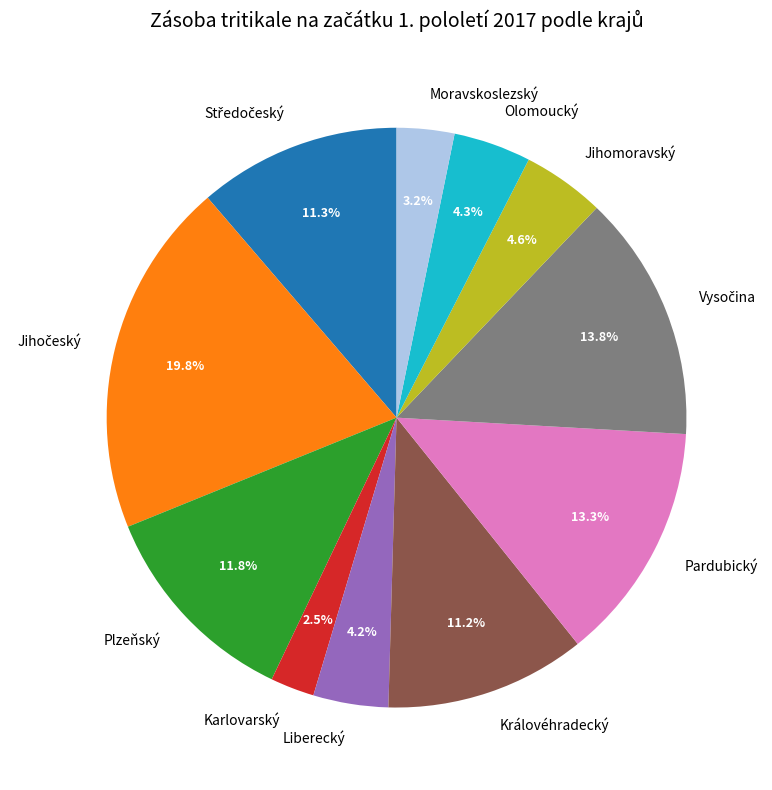

Combined, do Královéhradecký and Plzeňský account for over 50%?

No